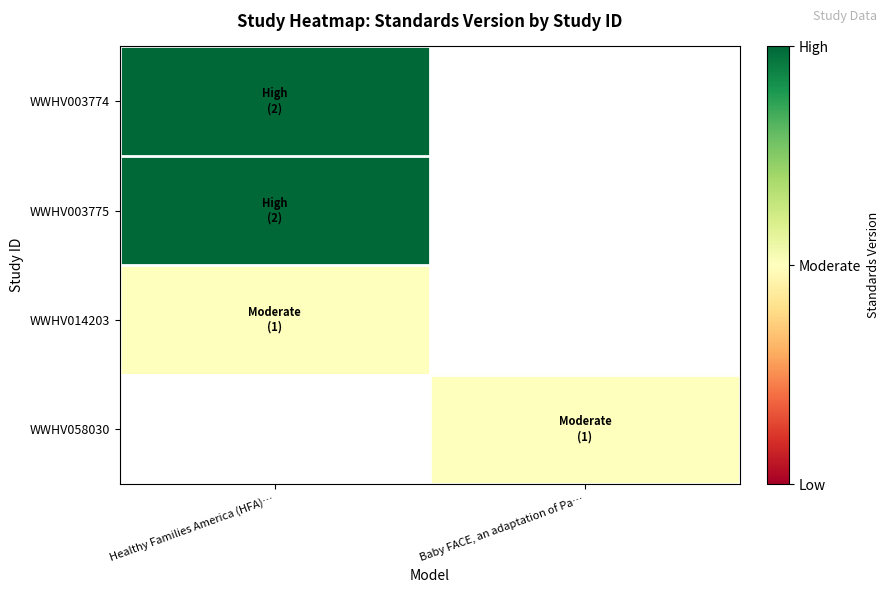

What is the spread (max minus min) of values at Healthy Families America (HFA)…?

1.0